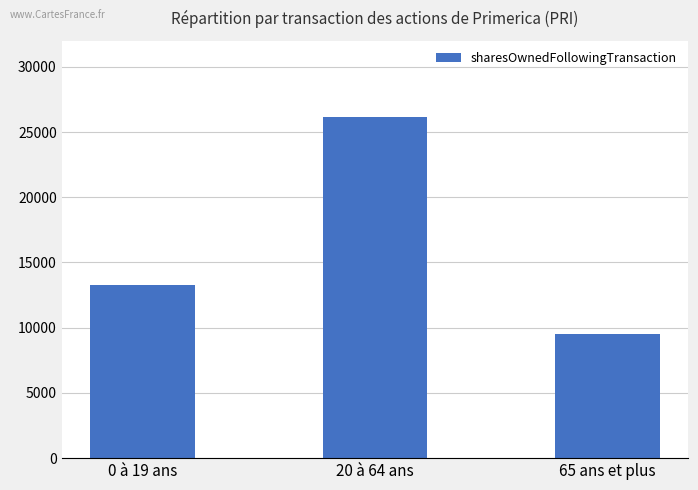

What is the label of the 3rd bar from the left?

65 ans et plus